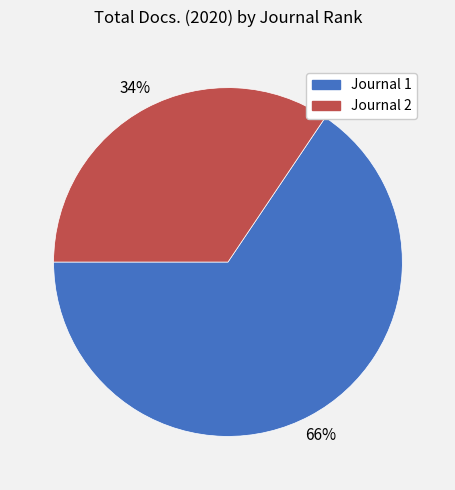

To the nearest percent, what is the average slice percentage?

50%